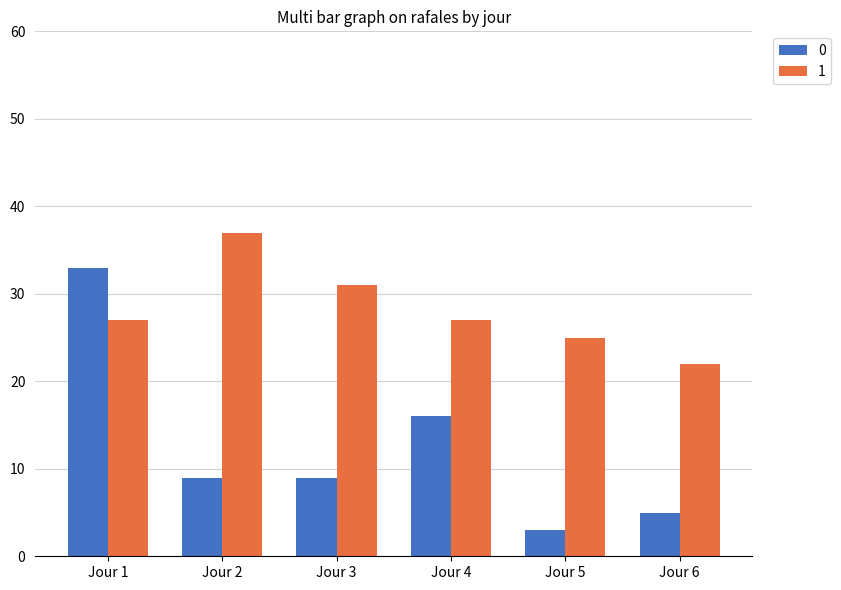

At which category does the chart reach its minimum across all series?

Jour 5